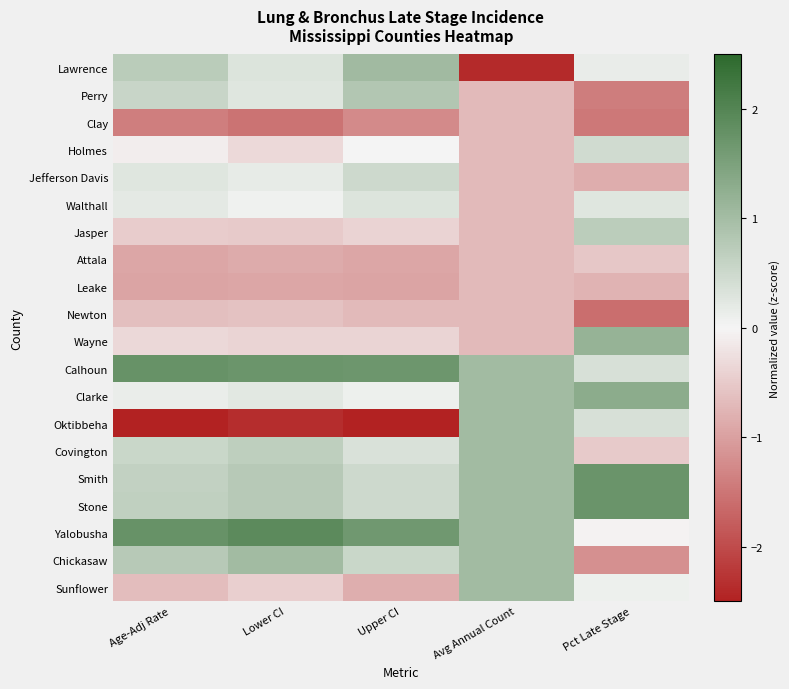

Reading right to left, list all the values displayed in this chart.

Lawrence: Pct Late Stage=0.1	Avg Annual Count=-2.4	Upper CI=1.0	Lower CI=0.3	Age-Adj Rate=0.7
Perry: Pct Late Stage=-1.4	Avg Annual Count=-0.7	Upper CI=0.8	Lower CI=0.3	Age-Adj Rate=0.6
Clay: Pct Late Stage=-1.5	Avg Annual Count=-0.7	Upper CI=-1.3	Lower CI=-1.5	Age-Adj Rate=-1.4
Holmes: Pct Late Stage=0.5	Avg Annual Count=-0.7	Upper CI=0.0	Lower CI=-0.3	Age-Adj Rate=-0.1
Jefferson Davis: Pct Late Stage=-0.8	Avg Annual Count=-0.7	Upper CI=0.5	Lower CI=0.2	Age-Adj Rate=0.3
Walthall: Pct Late Stage=0.3	Avg Annual Count=-0.7	Upper CI=0.3	Lower CI=0.1	Age-Adj Rate=0.2
Jasper: Pct Late Stage=0.7	Avg Annual Count=-0.7	Upper CI=-0.4	Lower CI=-0.5	Age-Adj Rate=-0.5
Attala: Pct Late Stage=-0.5	Avg Annual Count=-0.7	Upper CI=-0.9	Lower CI=-0.9	Age-Adj Rate=-0.9
Leake: Pct Late Stage=-0.8	Avg Annual Count=-0.7	Upper CI=-1.0	Lower CI=-0.9	Age-Adj Rate=-0.9
Newton: Pct Late Stage=-1.6	Avg Annual Count=-0.7	Upper CI=-0.7	Lower CI=-0.6	Age-Adj Rate=-0.6
Wayne: Pct Late Stage=1.2	Avg Annual Count=-0.7	Upper CI=-0.4	Lower CI=-0.4	Age-Adj Rate=-0.4
Calhoun: Pct Late Stage=0.4	Avg Annual Count=1.0	Upper CI=1.7	Lower CI=1.7	Age-Adj Rate=1.8
Clarke: Pct Late Stage=1.3	Avg Annual Count=1.0	Upper CI=0.1	Lower CI=0.2	Age-Adj Rate=0.1
Oktibbeha: Pct Late Stage=0.4	Avg Annual Count=1.0	Upper CI=-2.6	Lower CI=-2.3	Age-Adj Rate=-2.5
Covington: Pct Late Stage=-0.5	Avg Annual Count=1.0	Upper CI=0.3	Lower CI=0.7	Age-Adj Rate=0.5
Smith: Pct Late Stage=1.7	Avg Annual Count=1.0	Upper CI=0.5	Lower CI=0.8	Age-Adj Rate=0.6
Stone: Pct Late Stage=1.7	Avg Annual Count=1.0	Upper CI=0.5	Lower CI=0.8	Age-Adj Rate=0.6
Yalobusha: Pct Late Stage=-0.0	Avg Annual Count=1.0	Upper CI=1.7	Lower CI=1.9	Age-Adj Rate=1.8
Chickasaw: Pct Late Stage=-1.2	Avg Annual Count=1.0	Upper CI=0.5	Lower CI=1.0	Age-Adj Rate=0.8
Sunflower: Pct Late Stage=0.1	Avg Annual Count=1.0	Upper CI=-0.8	Lower CI=-0.4	Age-Adj Rate=-0.7